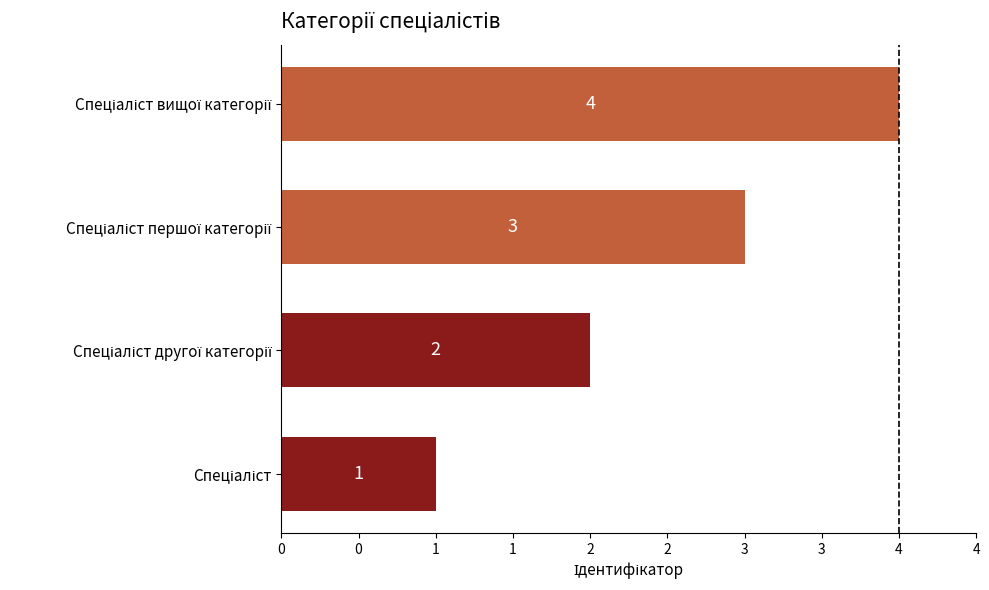

Are the bars horizontal?

Yes